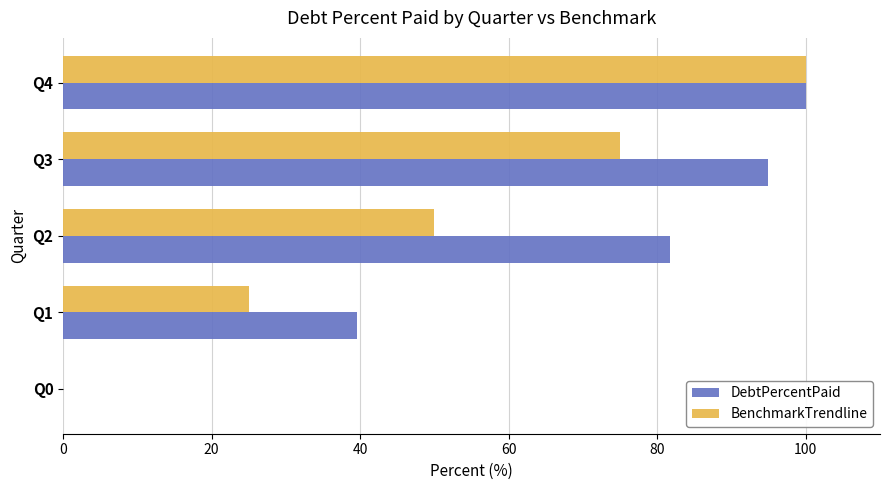

Which category has the highest value across all series?

Q4